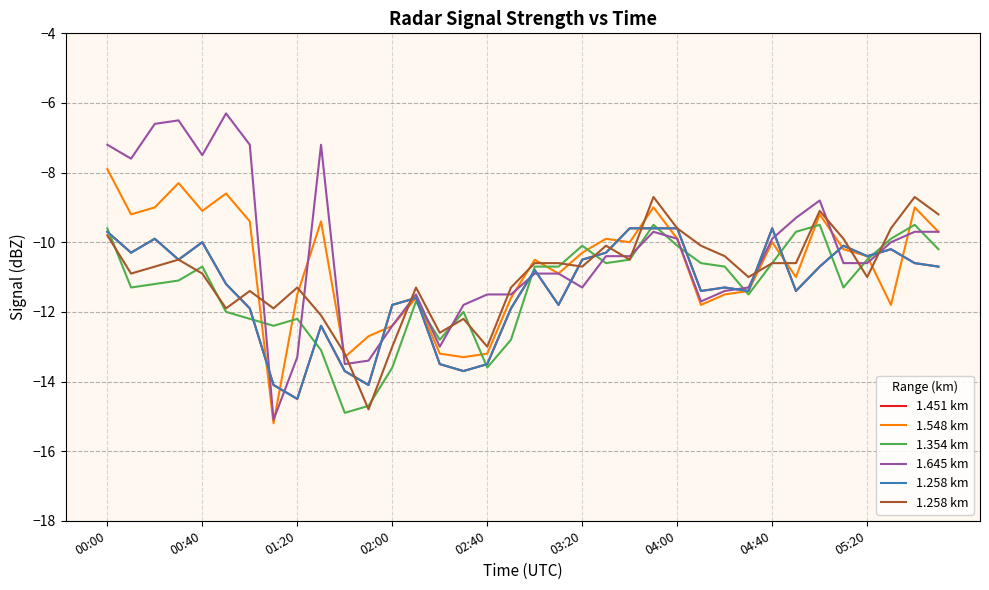

The value of 1.645 km at 00:00 is -12.6. True or false?

False